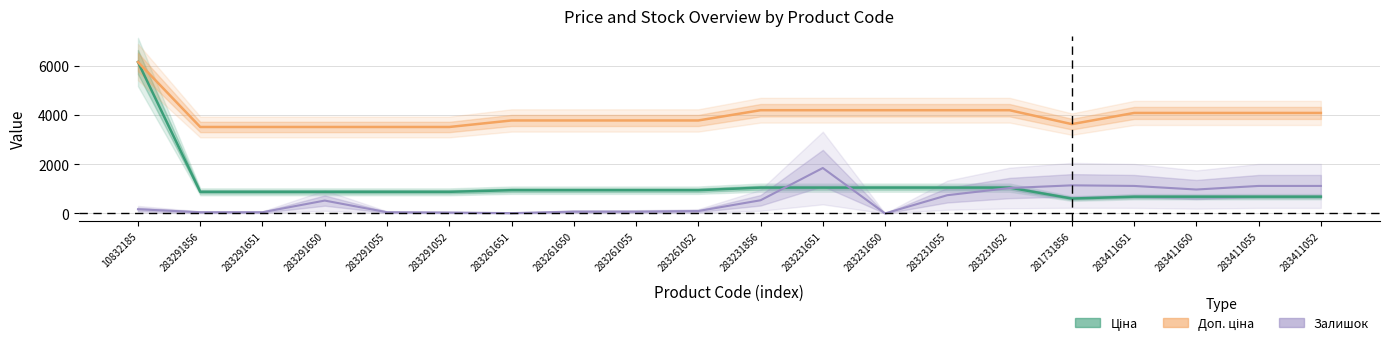

What is the label of the 18th point from the right?

283291651